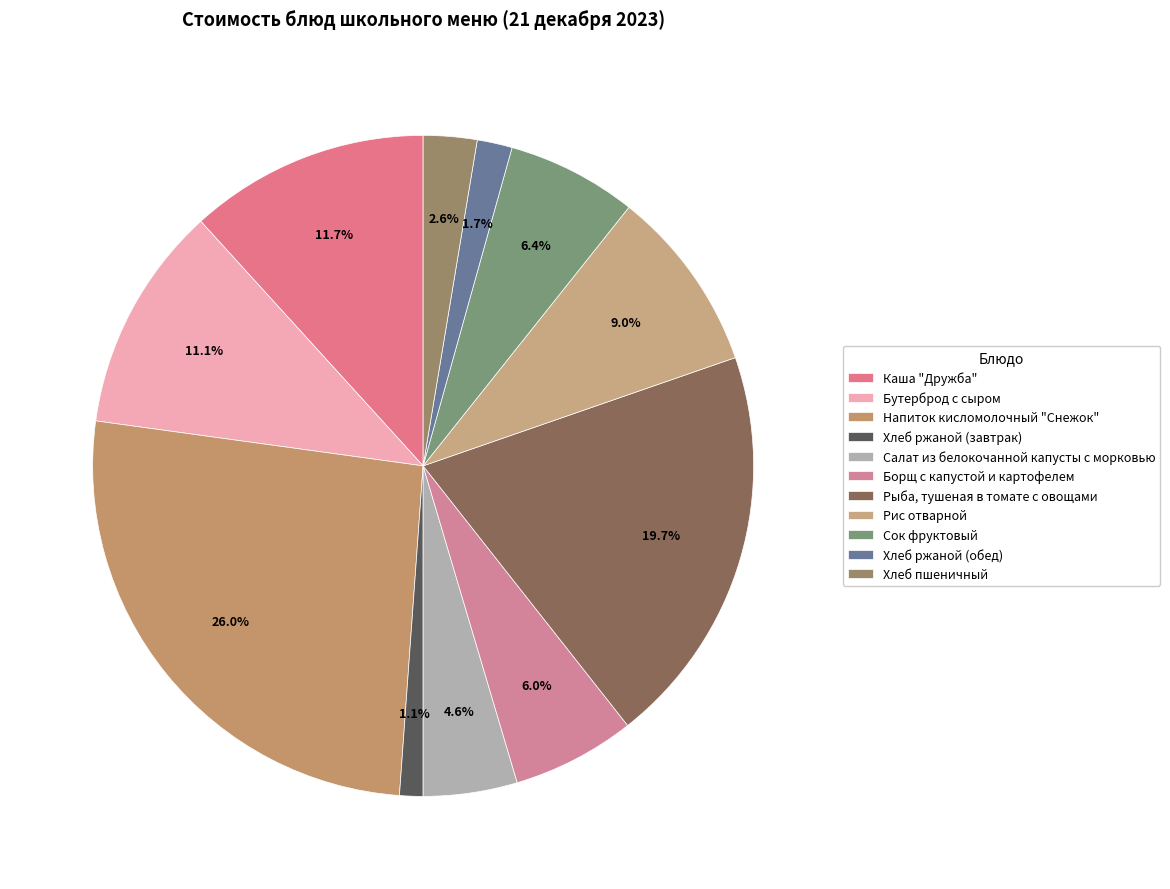

To the nearest percent, what portion does Сок фруктовый represent?

6%